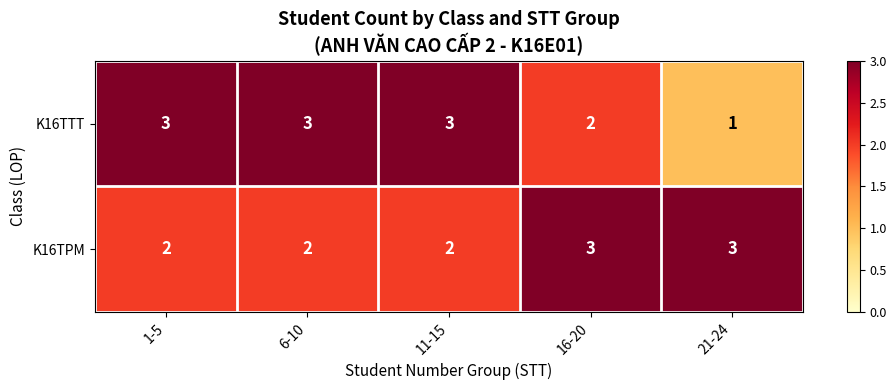

True or false: K16TTT has a value of 3 at 6-10.

True